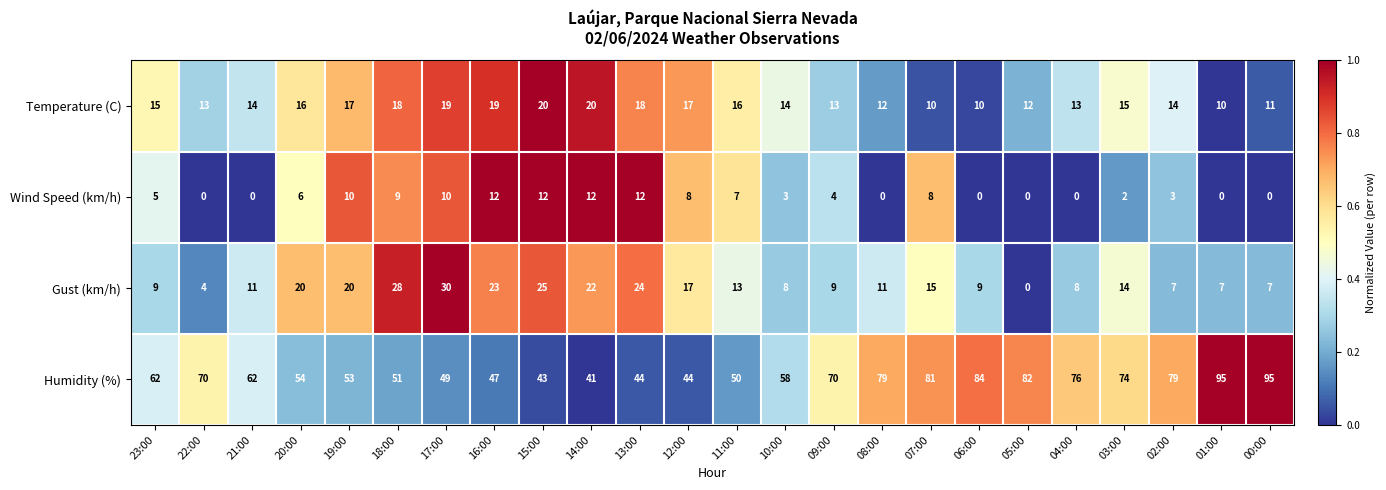

At 01:00, list the series in order from smallest to largest.

Wind Speed (km/h), Gust (km/h), Temperature (C), Humidity (%)